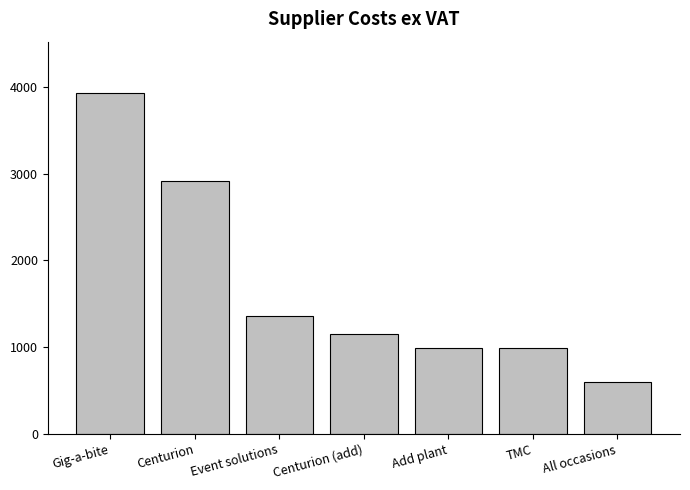

What is the label of the 2nd bar from the left?

Centurion